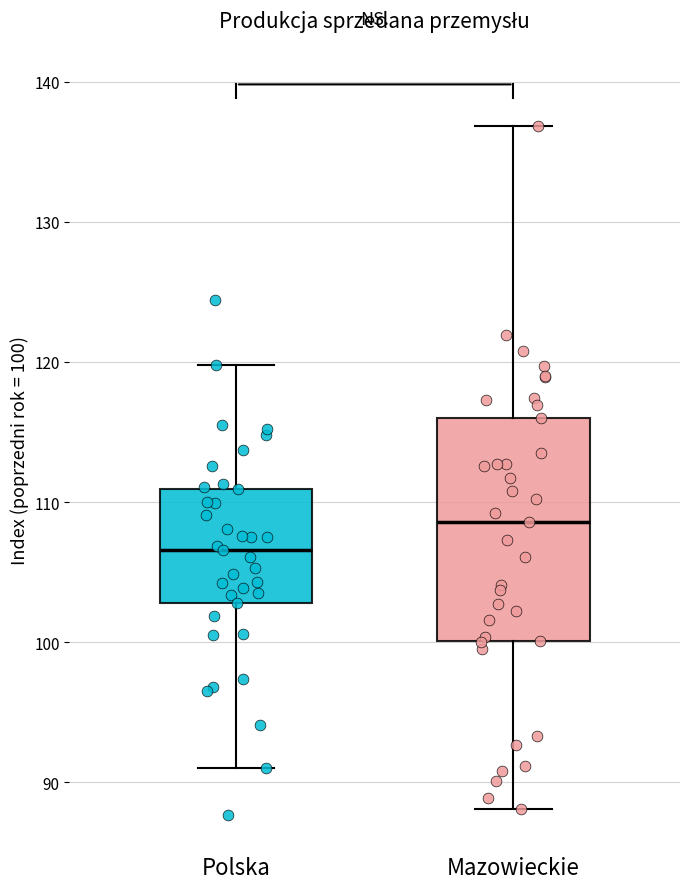

Where does the lower whisker of the box for Polska end on the y-axis? The values are not printed on the chart, so give them approximately, as read against the axis.

91